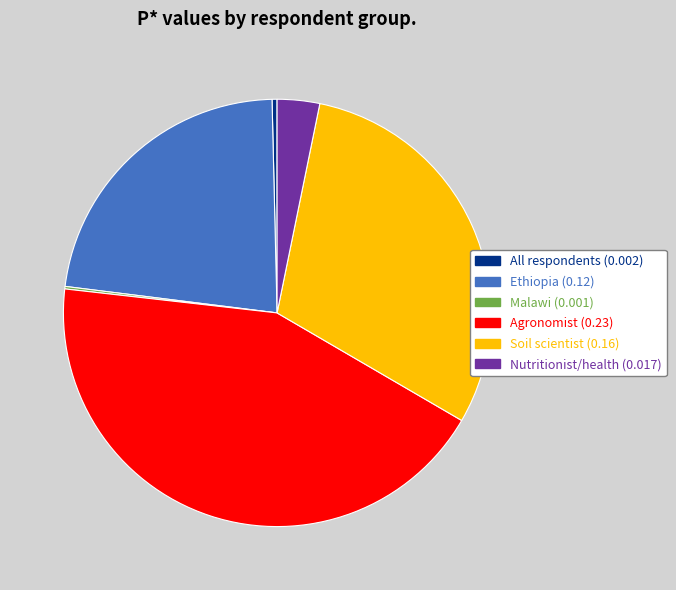

Is it true that Agronomist (0.23) is 37% of the pie?

False